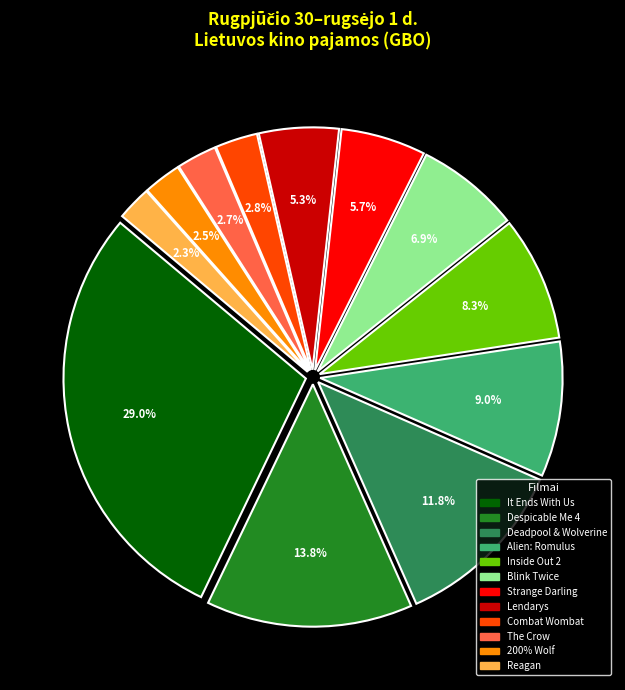

Is there a majority slice in this chart?

No